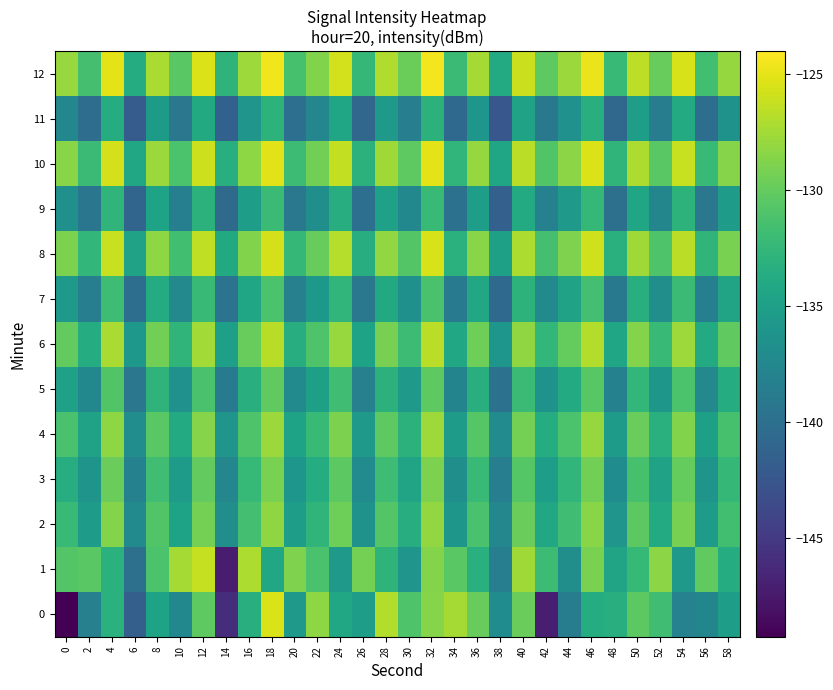

List the series in order of their peak value, highest first.

12, 10, 0, 8, 1, 6, 4, 2, 3, 5, 7, 9, 11